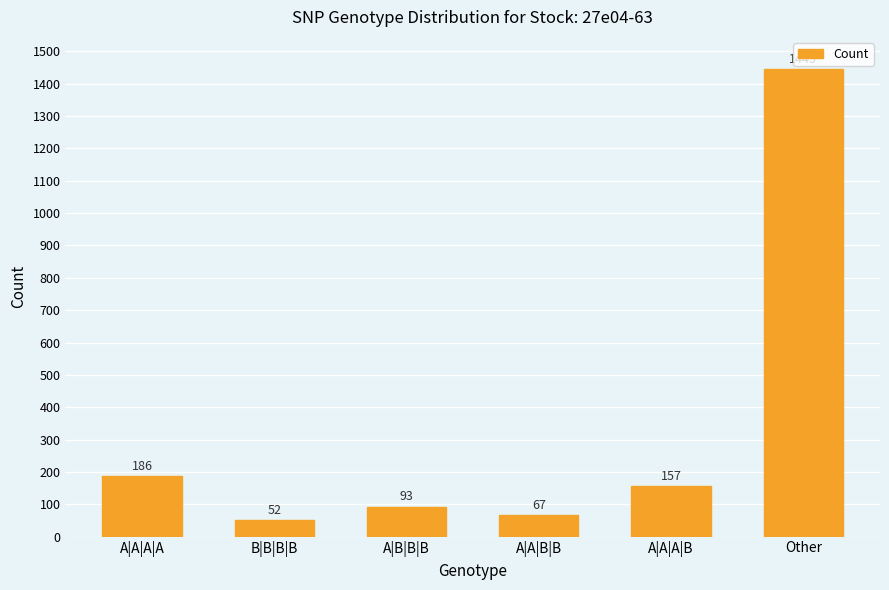

Reading right to left, list all the values displayed in this chart.

Other=1445	A|A|A|B=157	A|A|B|B=67	A|B|B|B=93	B|B|B|B=52	A|A|A|A=186